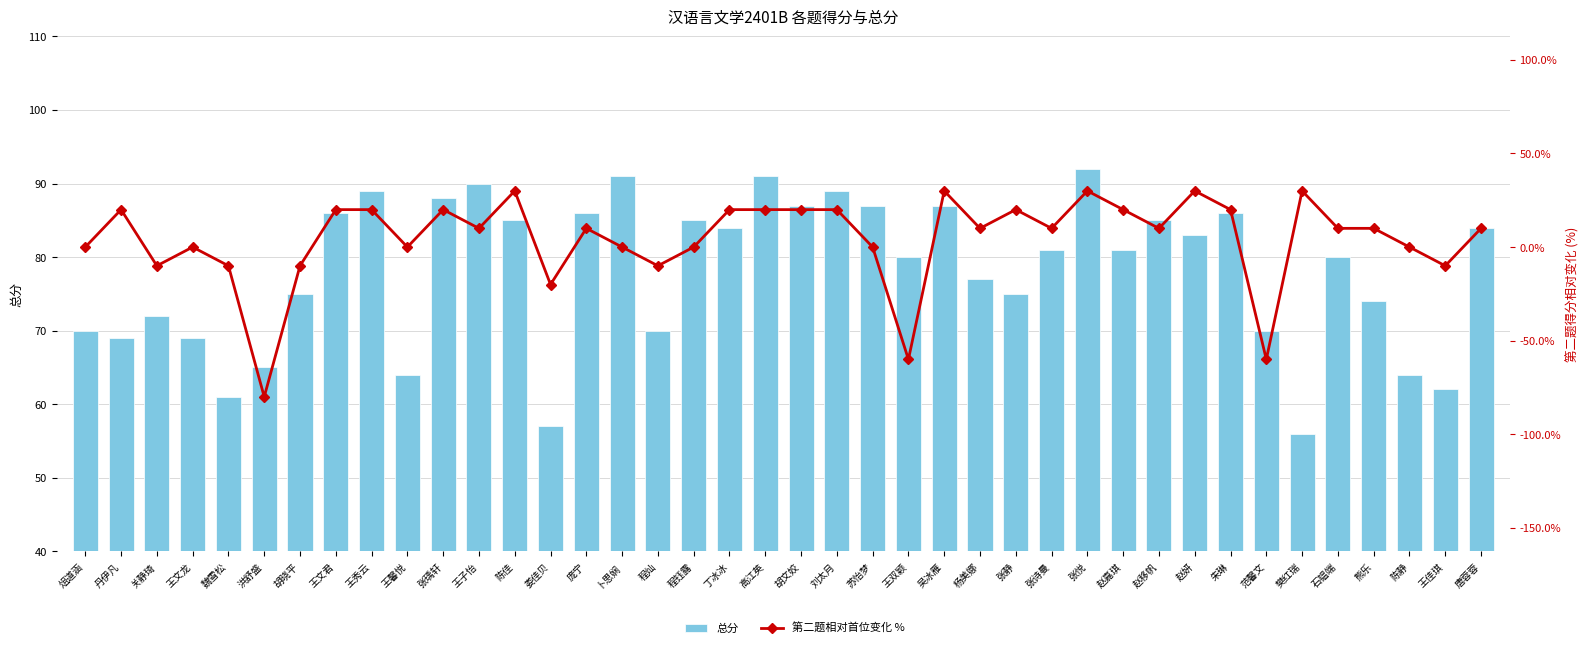

True or false: 第二题相对首位变化 % has a value of 34 at 朱琳.

False